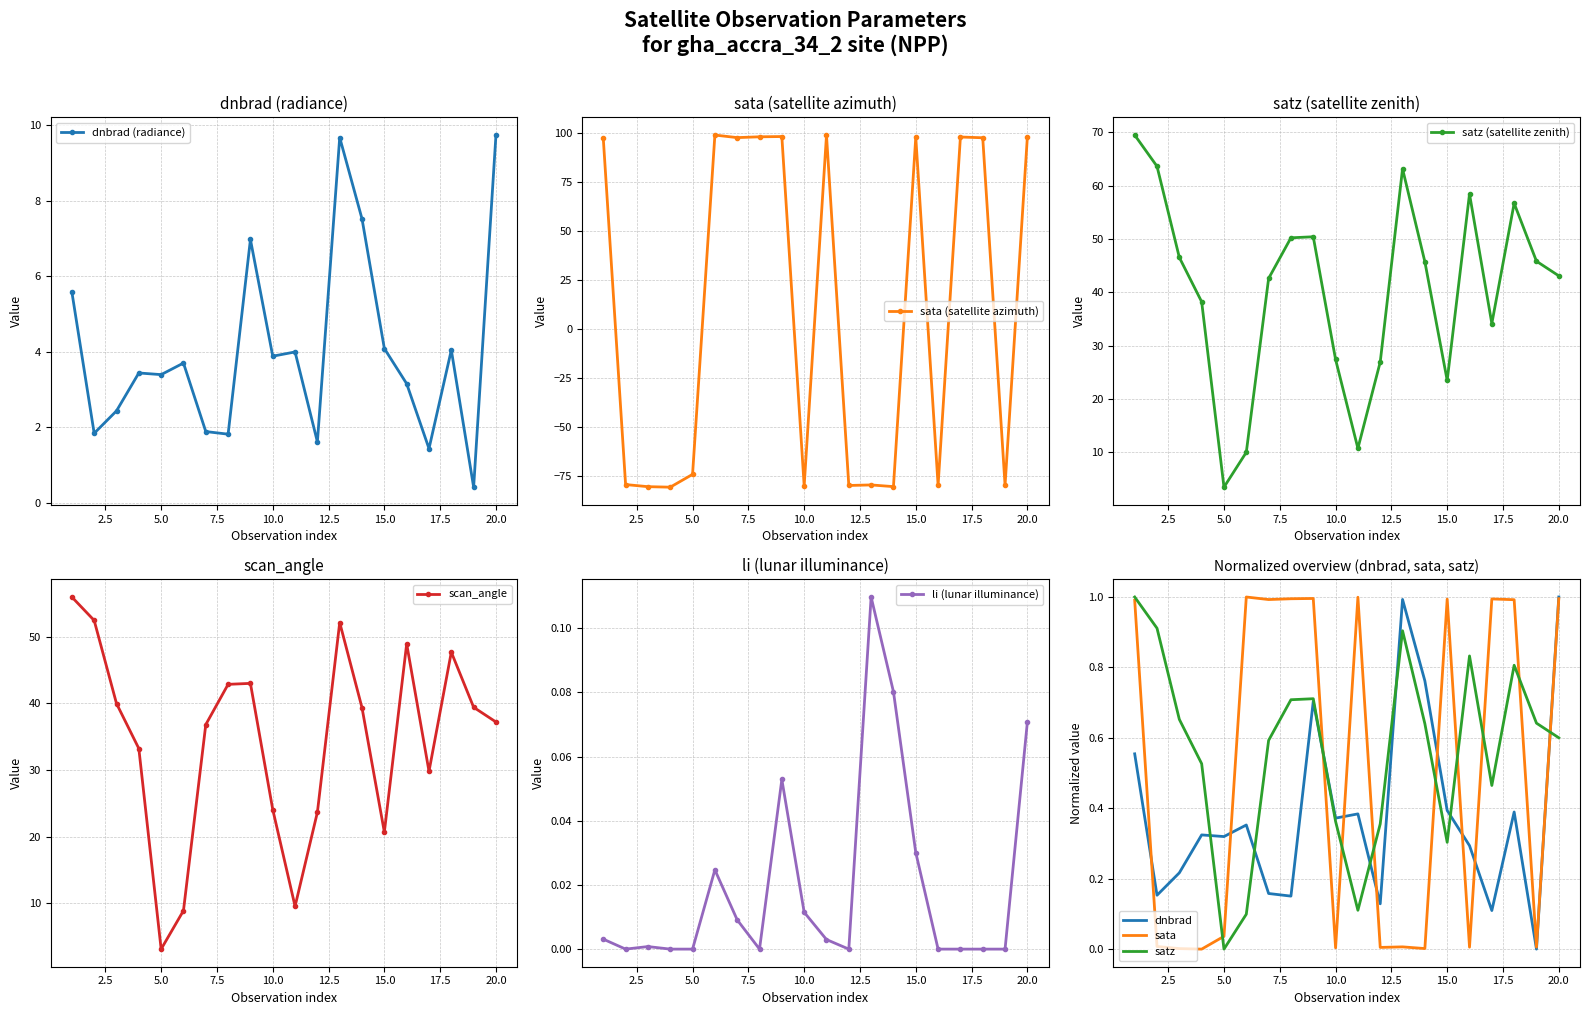

True or false: dnbrad (radiance) has more than 0 interior local peaks.

True